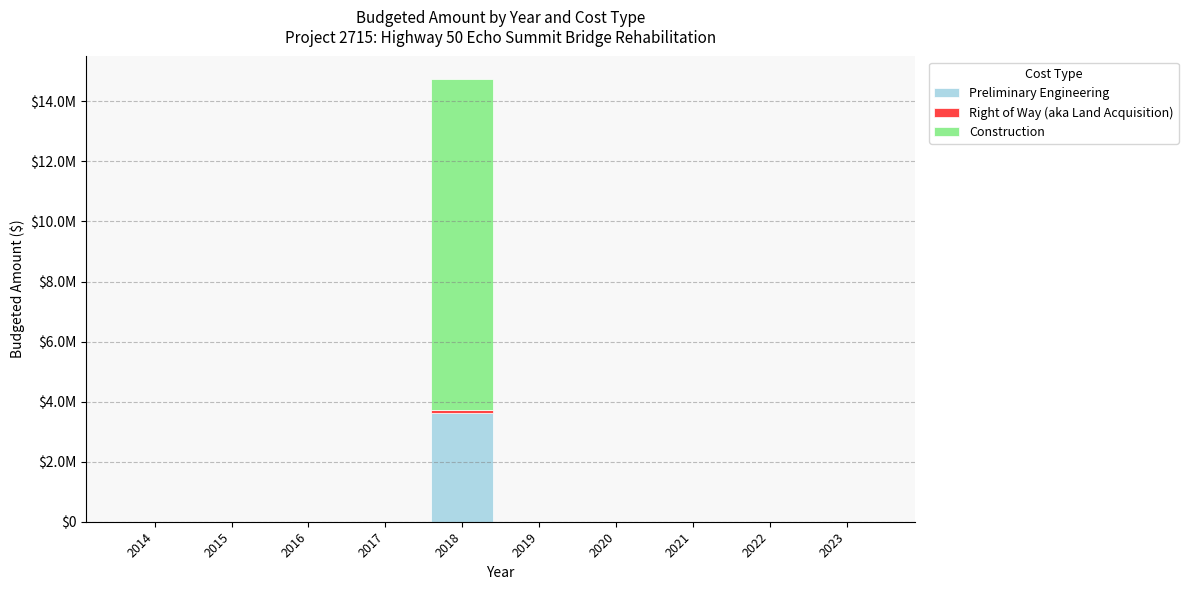

At which label is Right of Way (aka Land Acquisition) closest to 49000?

2014